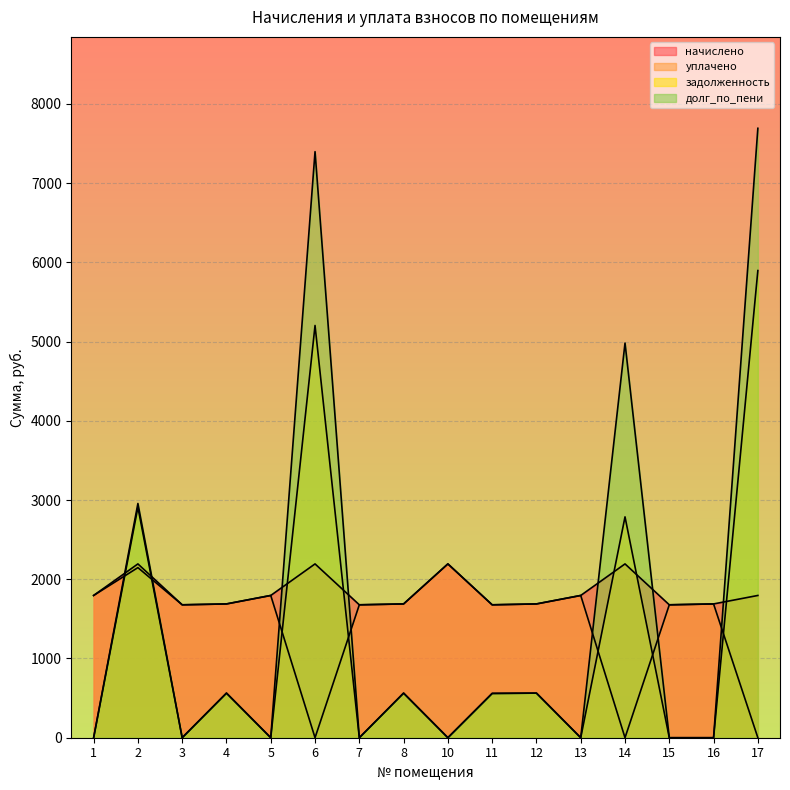

Between 11 and 17, which series saw the biggest shift?

долг_по_пени